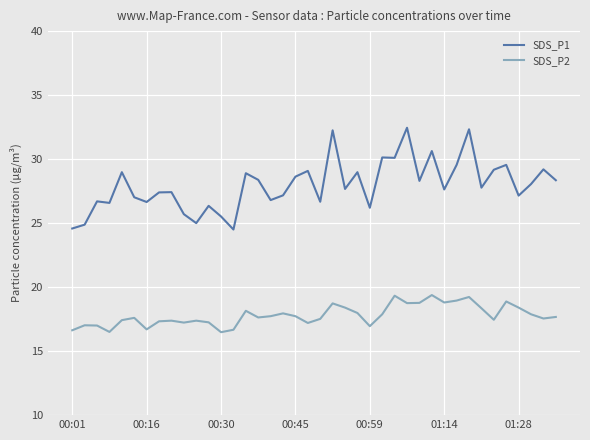

Rank the series by their average value, from lowest to highest.

SDS_P2, SDS_P1